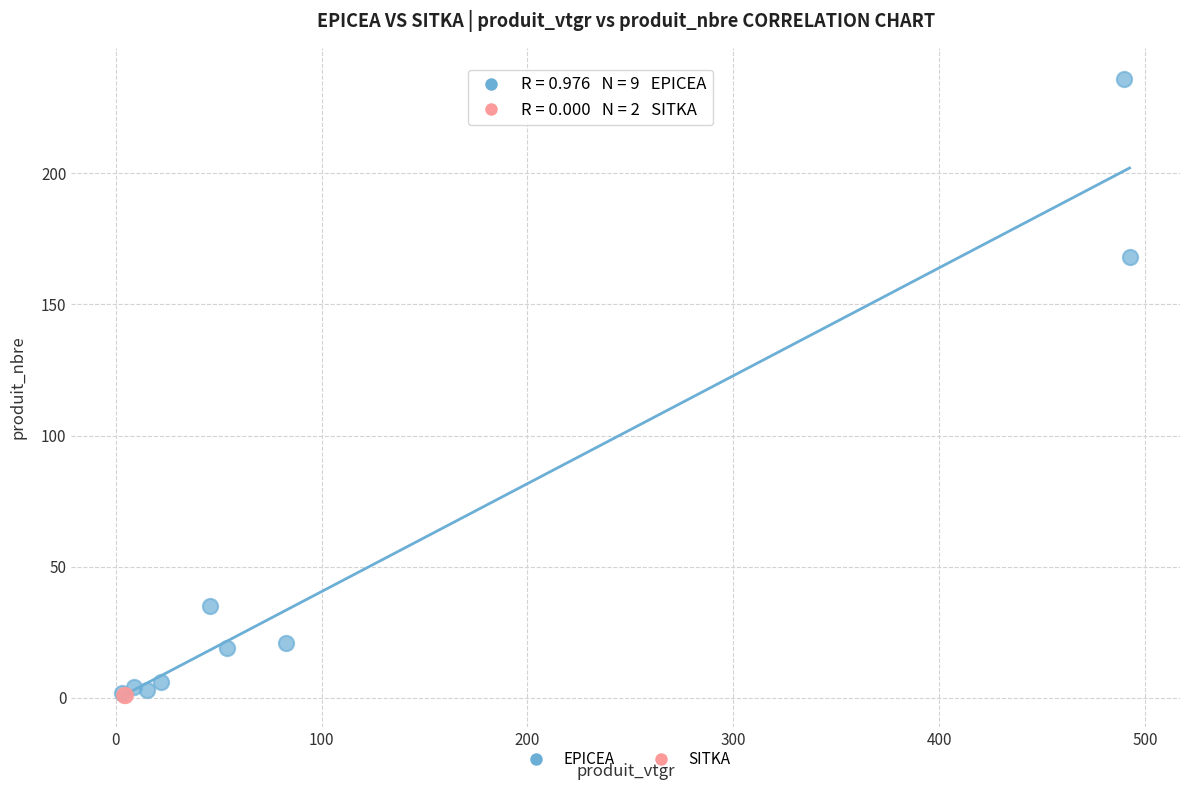

What are all the series names shown in the legend?

EPICEA, SITKA